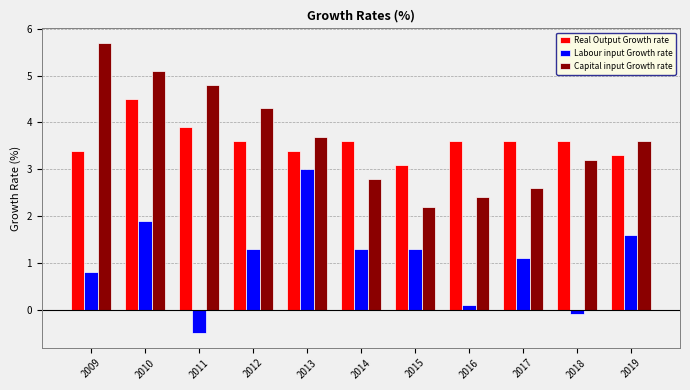

The Capital input Growth rate series shows 3.2 at 2018. True or false?

True